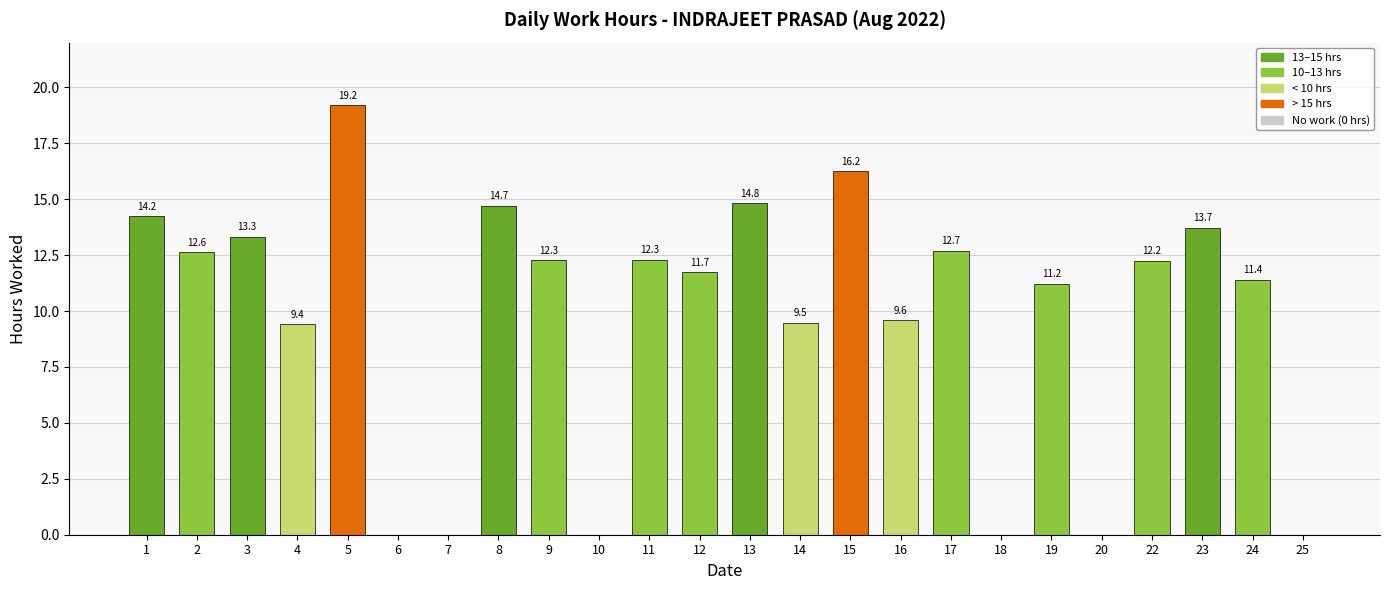

Where is the data nearest to the value 9?

4